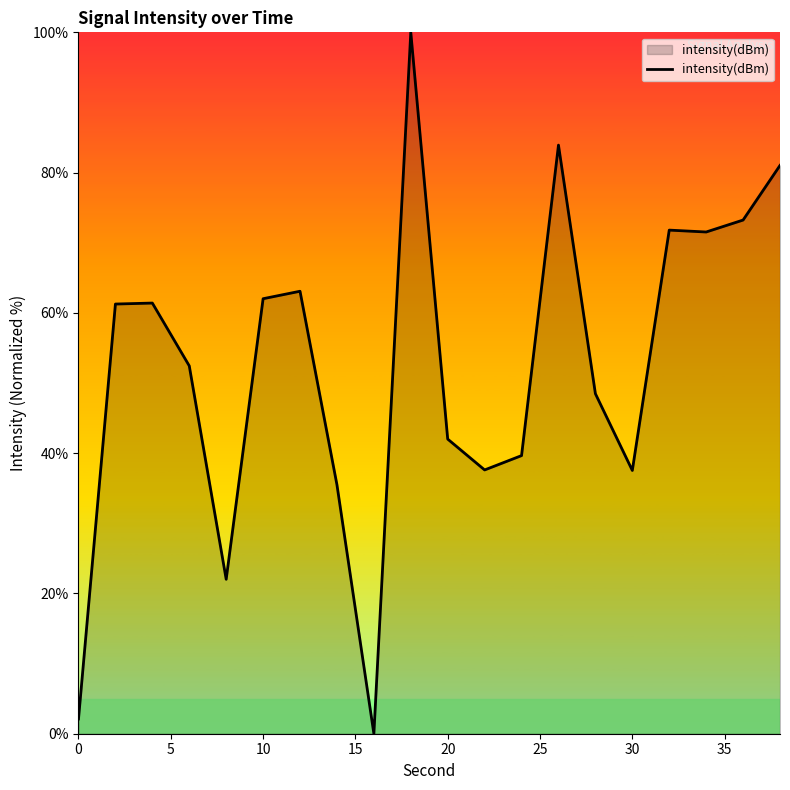

Does the chart display data point markers on the line(s)?

No